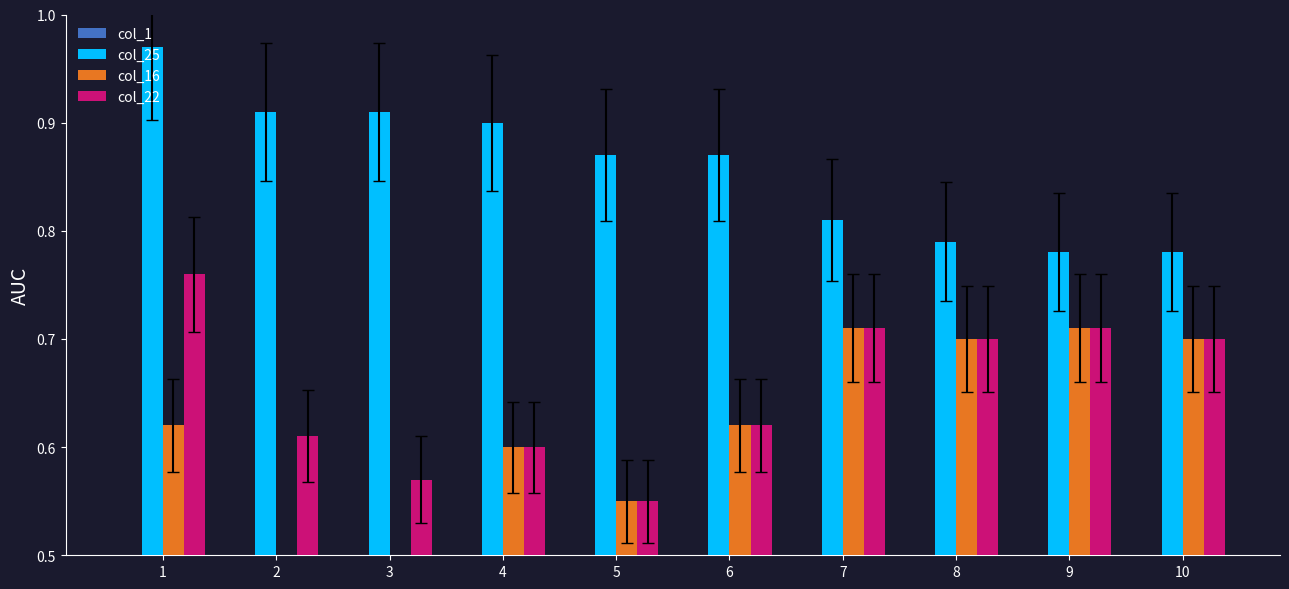

True or false: col_1 has a value of 0.0 at 1.

True